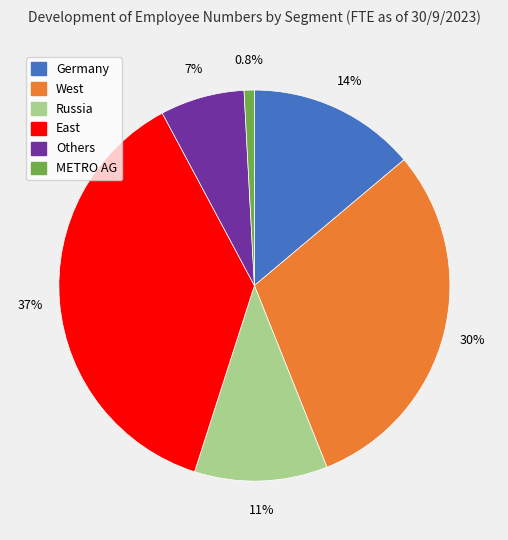

How many segments does this pie chart have?

6